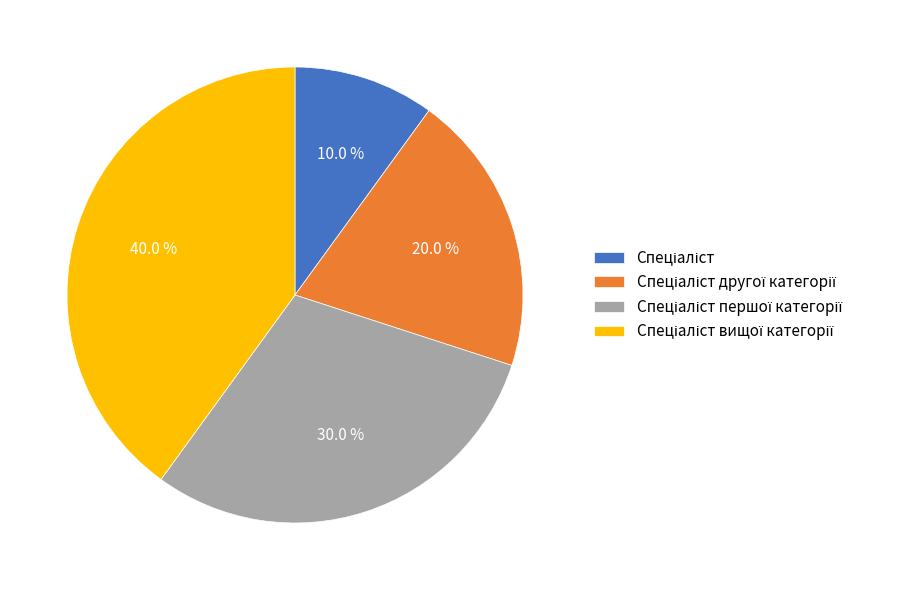

Does any single category account for the majority?

No